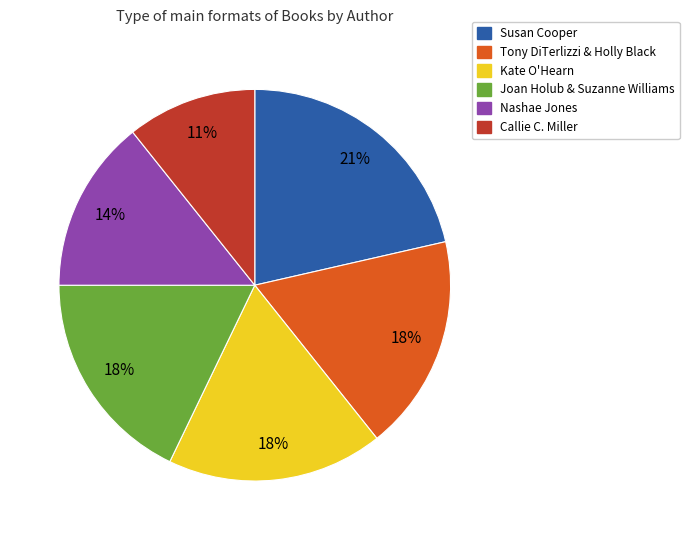

Is there any slice that represents more than half of the pie?

No